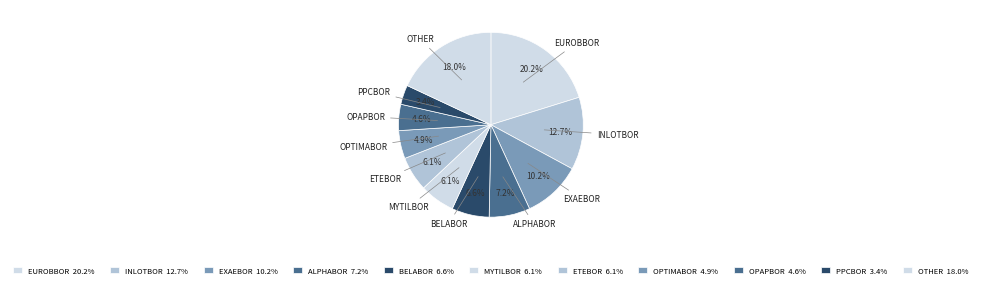

Is there a majority slice in this chart?

No